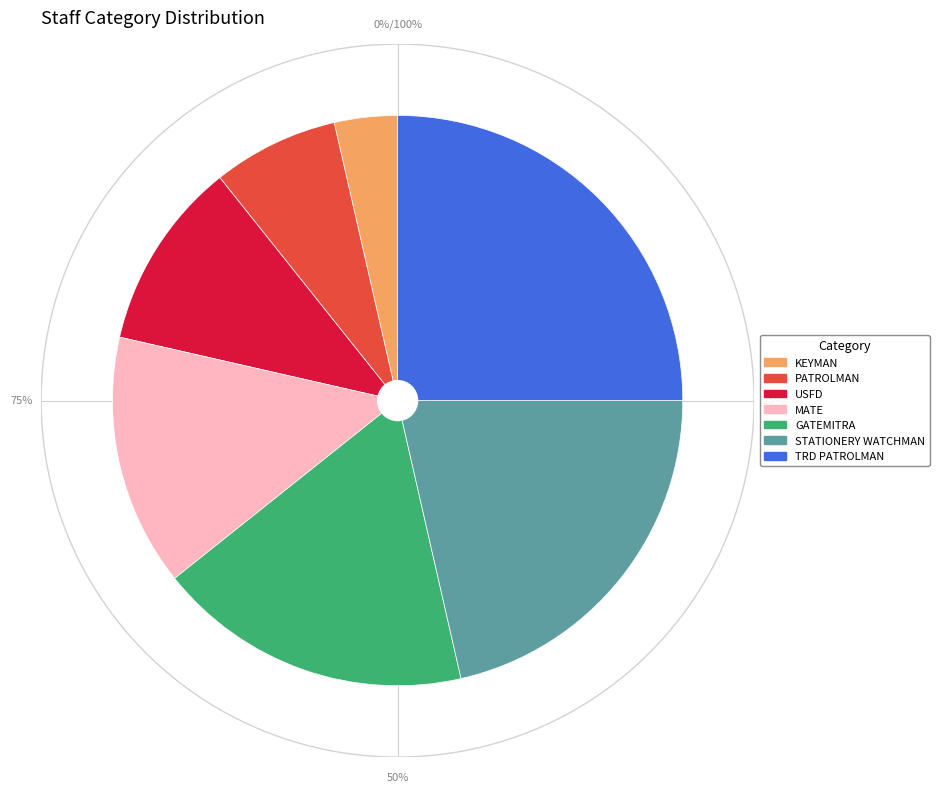

Combined, what portion of the pie is USFD and KEYMAN?

14.3%